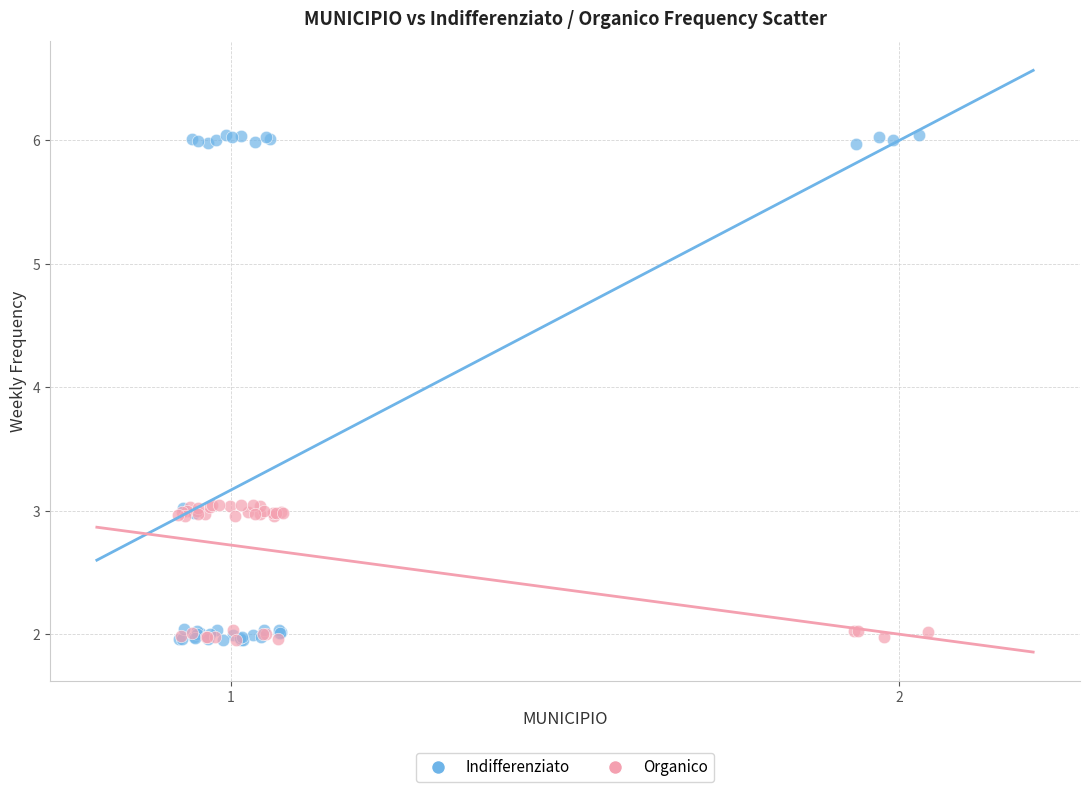

Which series has the largest Y range (max minus min)?

Indifferenziato